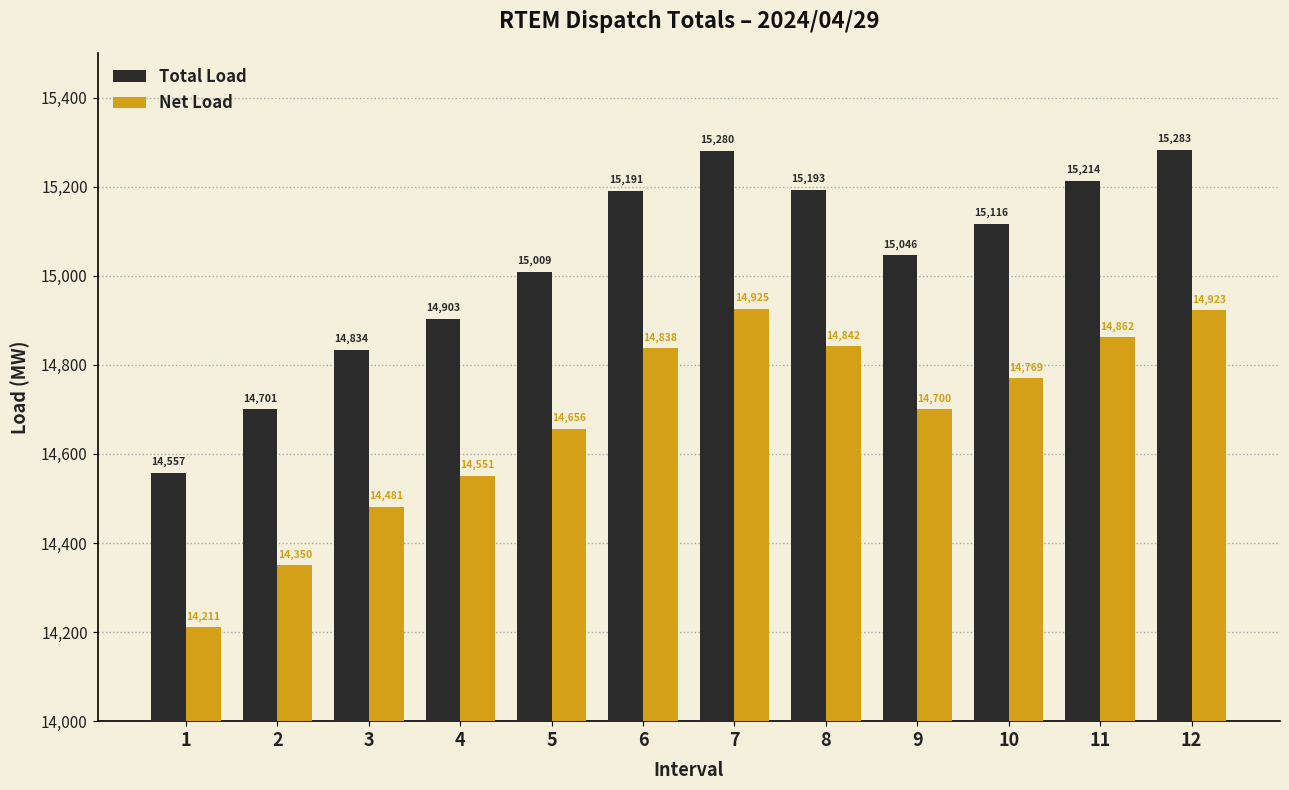

Rank the series by their maximum value, from lowest to highest.

Net Load, Total Load